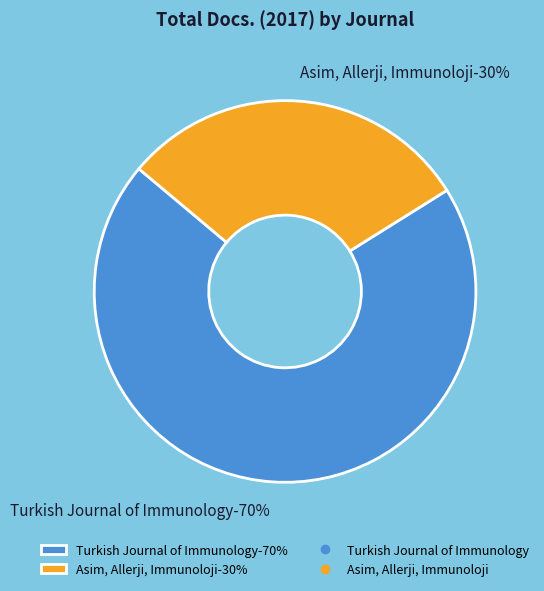

What is the smallest slice in the pie chart?

Asim, Allerji, Immunoloji